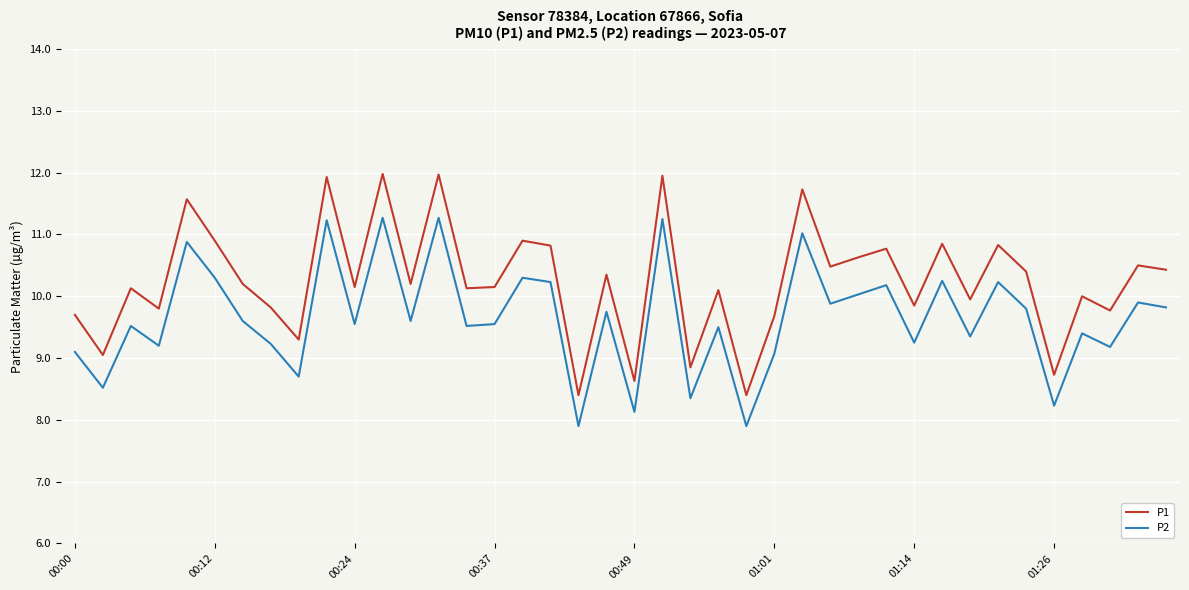

Which series has the largest total across all categories?

P1